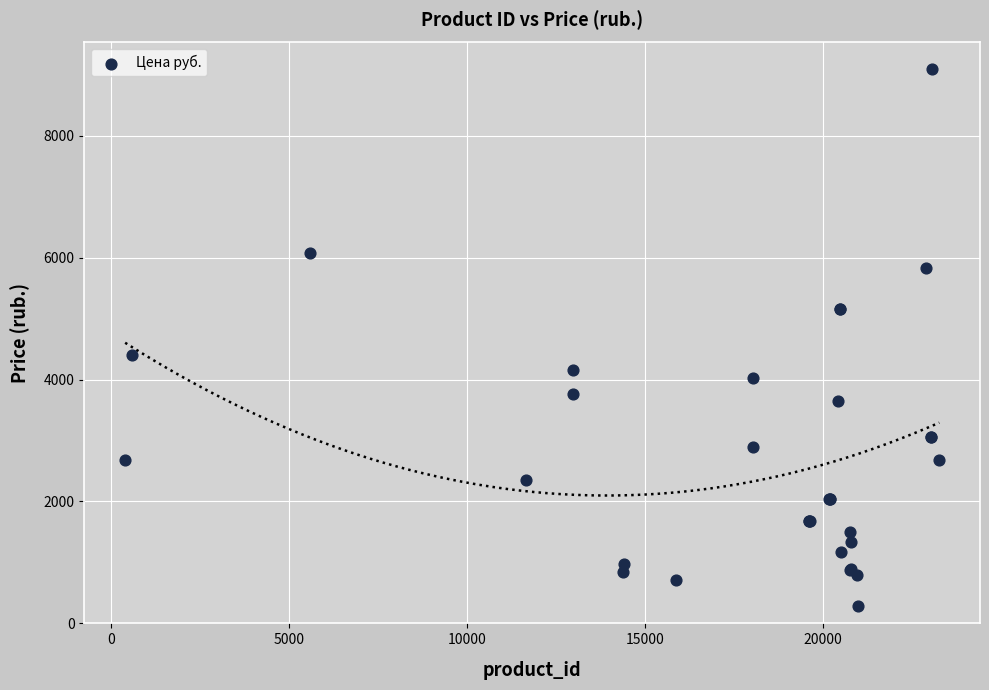

What Y value in the scatter plot is closest to 4683?

4401.0